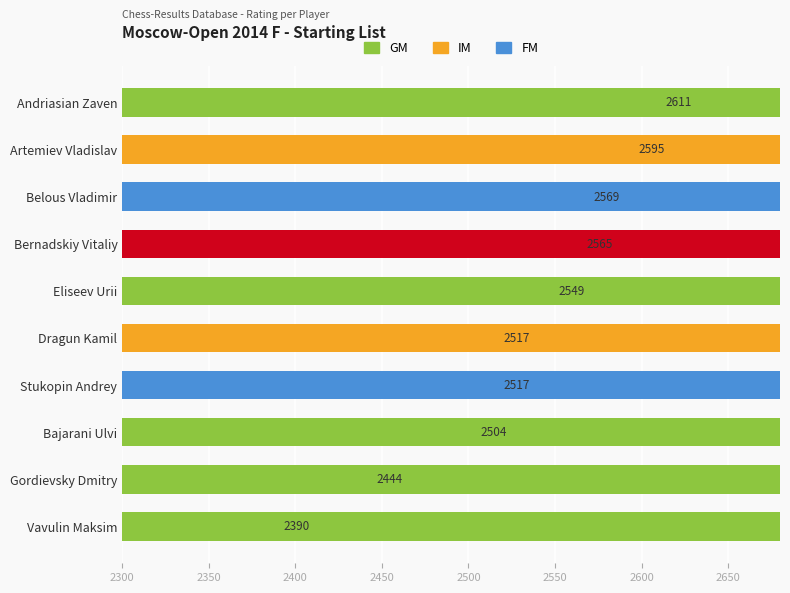

What is the maximum value shown in the chart?

2611